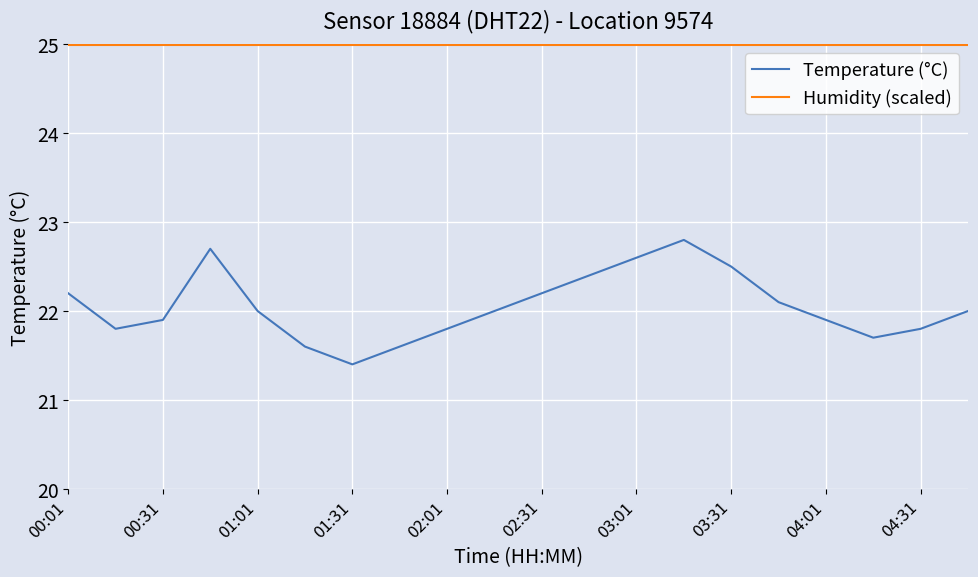

What is the smallest value displayed?

21.4